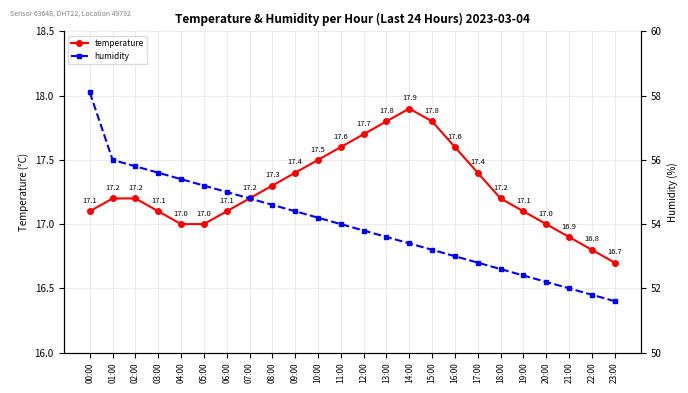

True or false: humidity and temperature intersect in this chart.

False